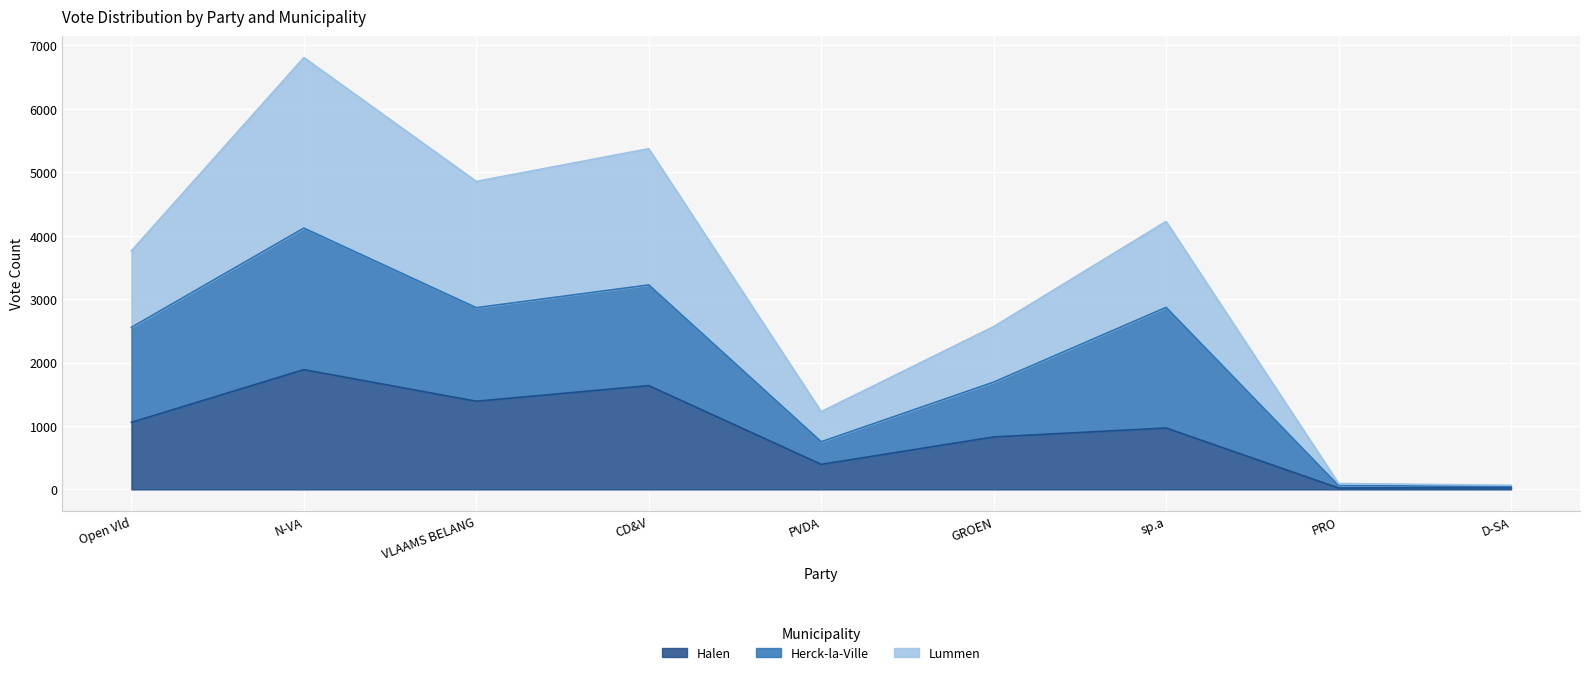

The value of Halen at VLAAMS BELANG is 2408. True or false?

False